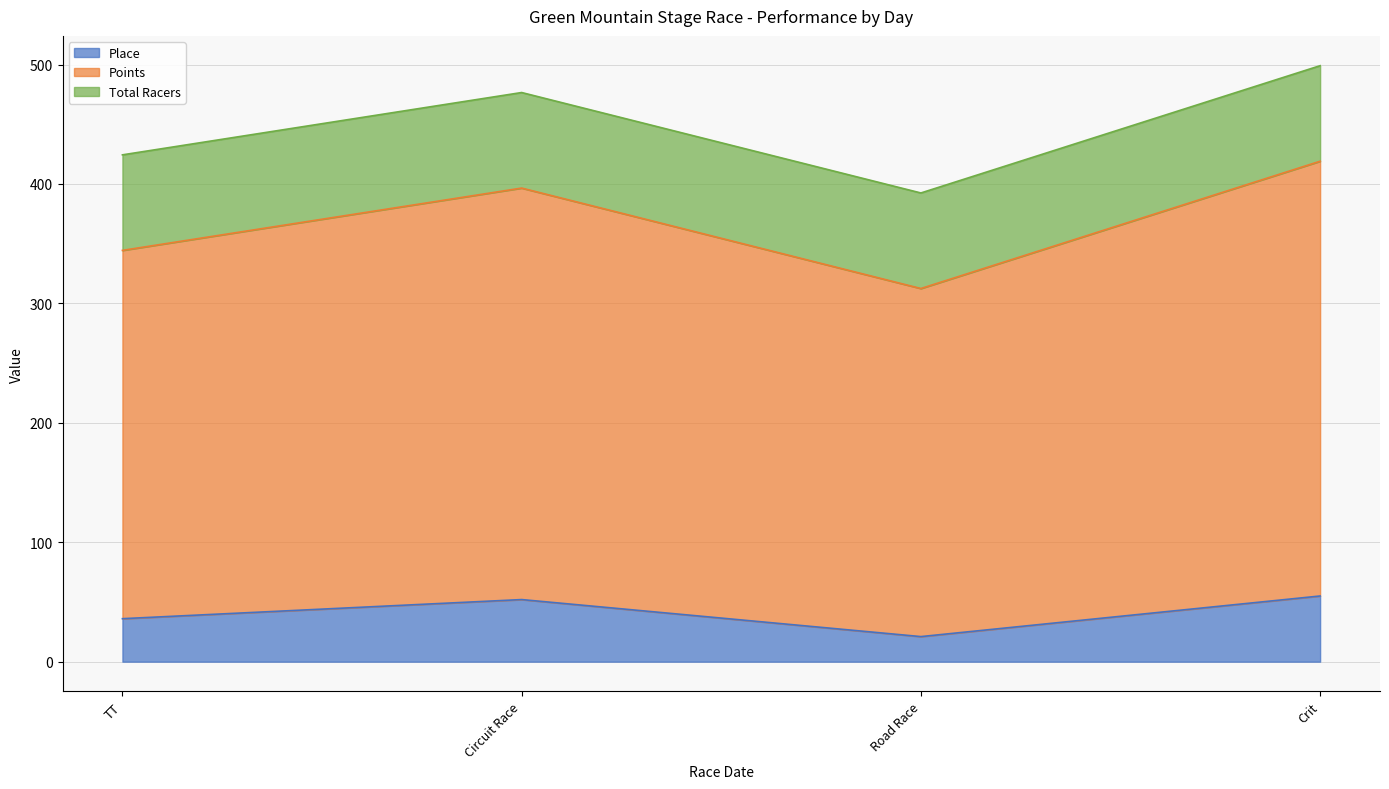

At which label does Place reach its minimum?

Road Race